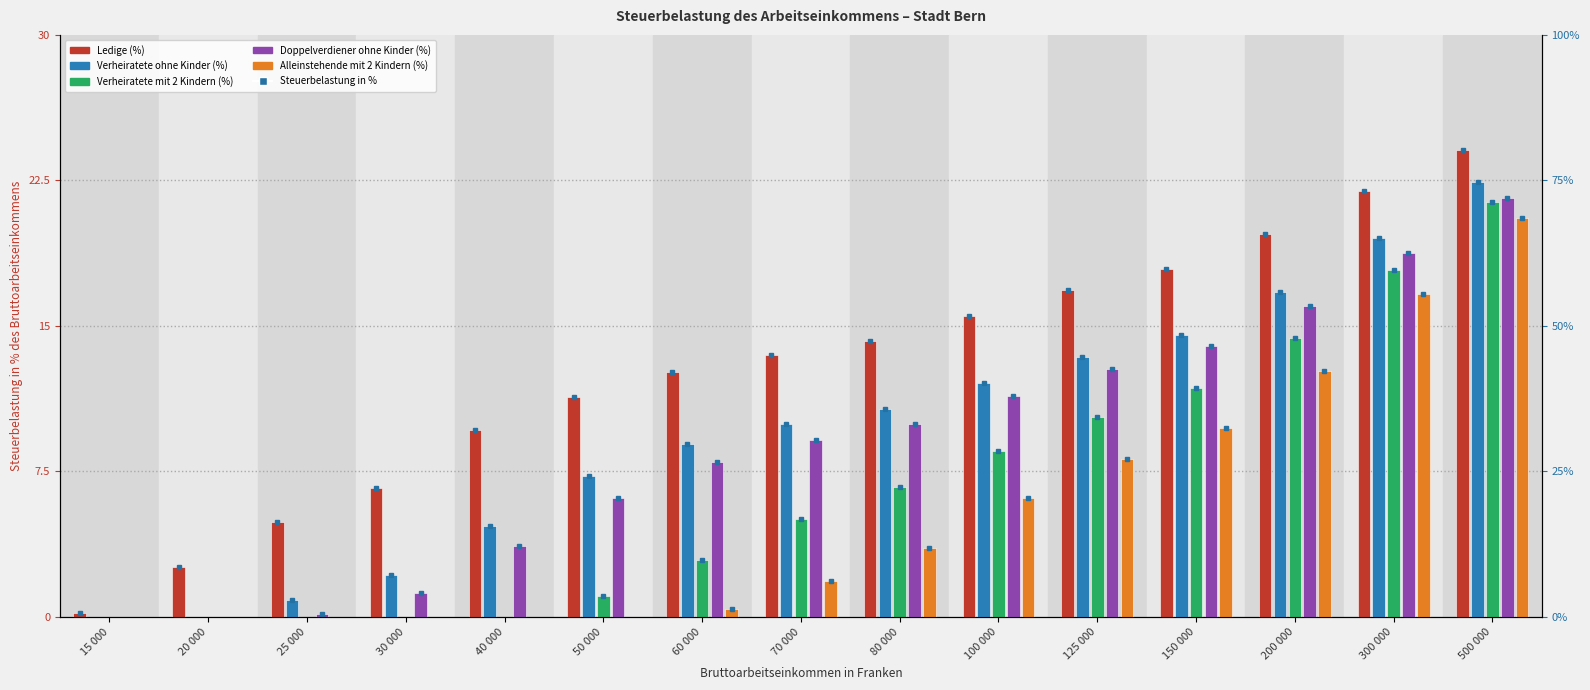

How many data points in Alleinstehende mit 2 Kindern (%) are less than 1?

7